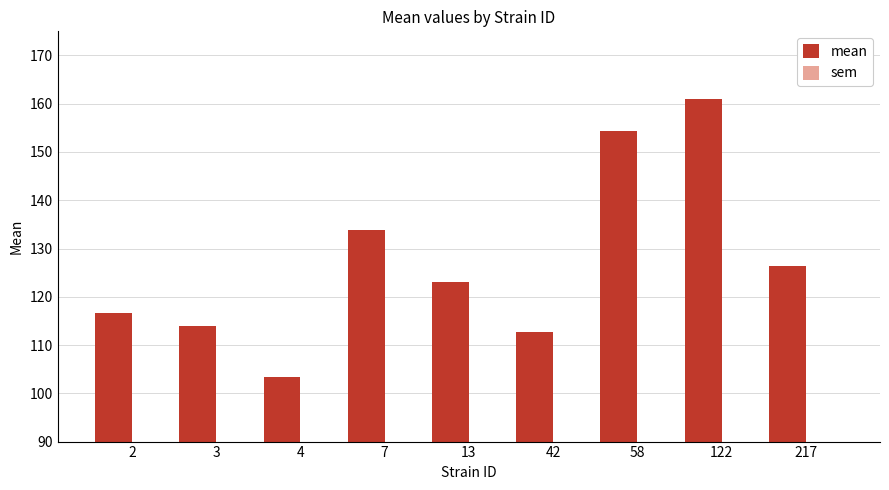

Reading left to right, list all the values displayed in this chart.

mean: 116.7	113.9	103.3	133.8	123.1	112.7	154.4	161.0	126.4
sem: 4.3	3.7	3.7	3.7	4.3	3.7	3.7	3.7	3.7